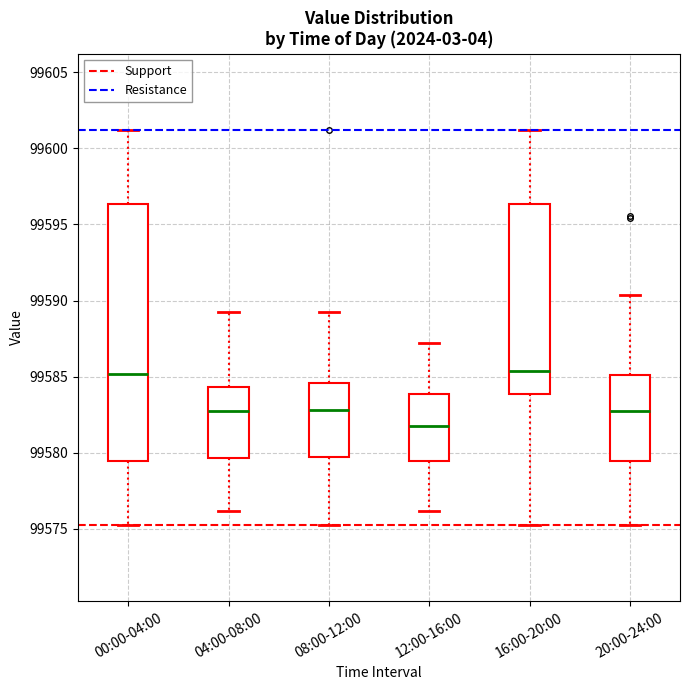

Which box has the lowest median line?

12:00-16:00